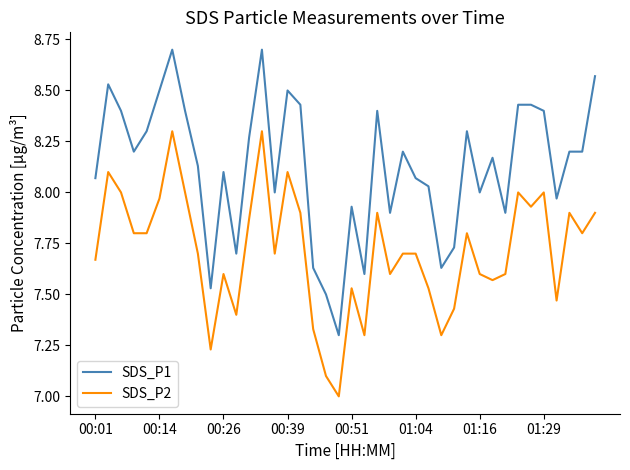

True or false: SDS_P1 and SDS_P2 intersect in this chart.

False